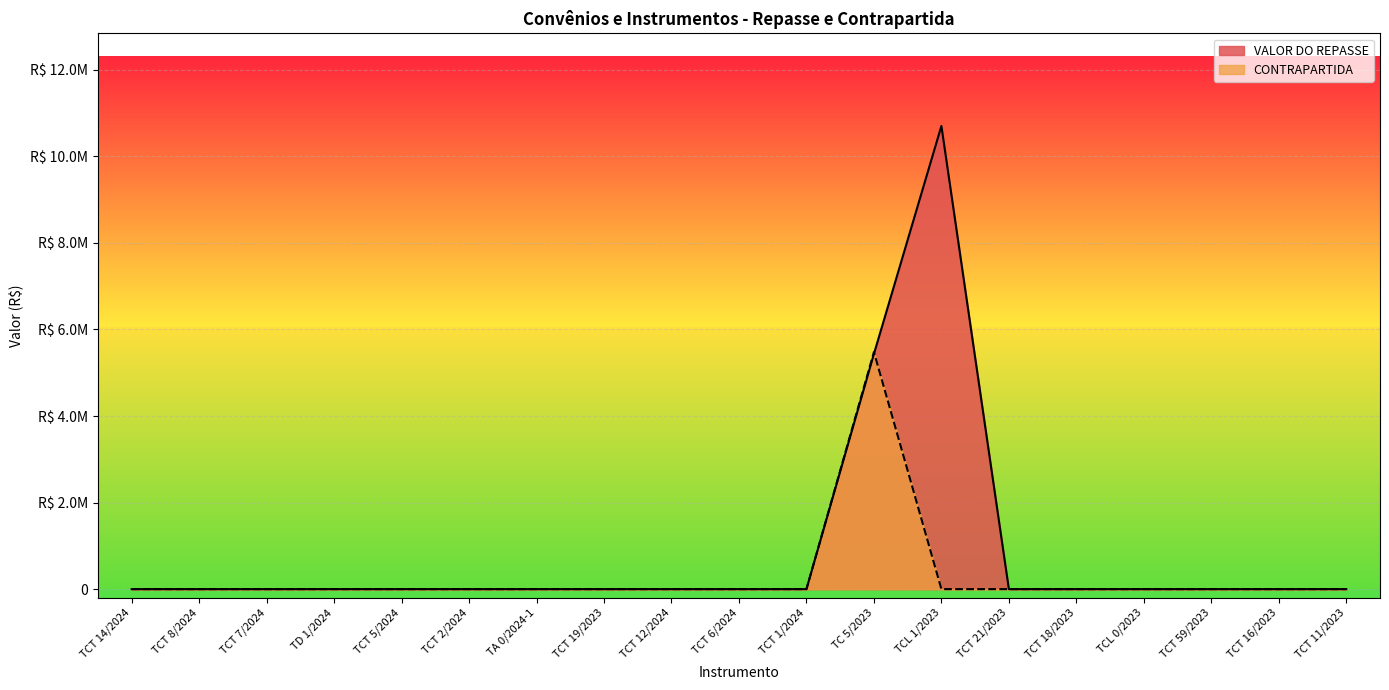

At which label does VALOR DO REPASSE reach its peak?

TCL 1/2023